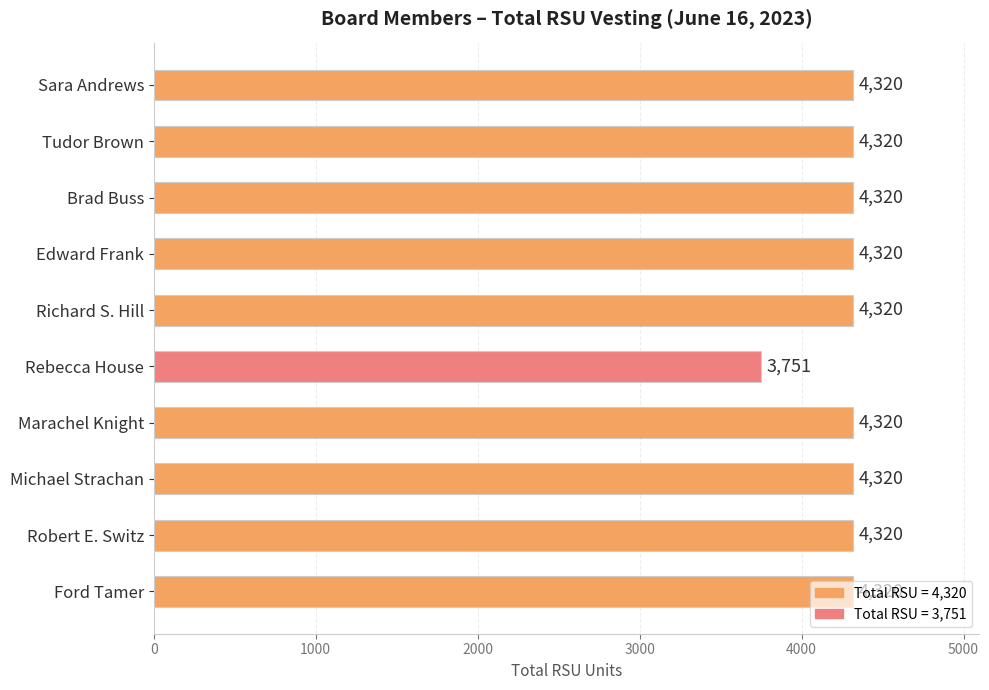

Which label corresponds to the smallest value in the chart?

Rebecca House